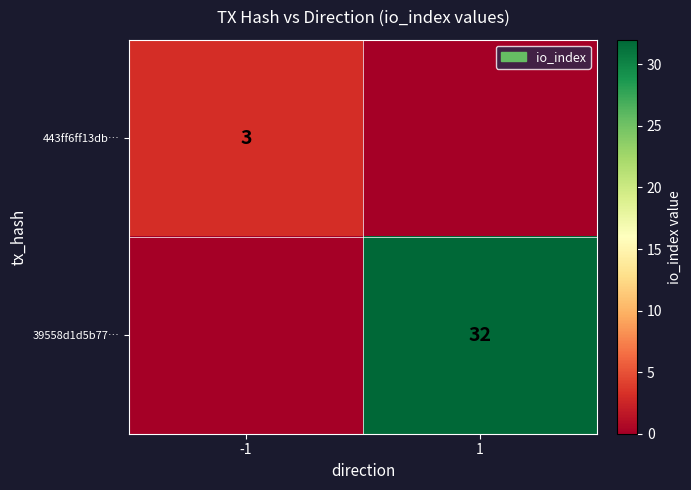

Is it true that 443ff6ff13db… equals 2 at -1?

False